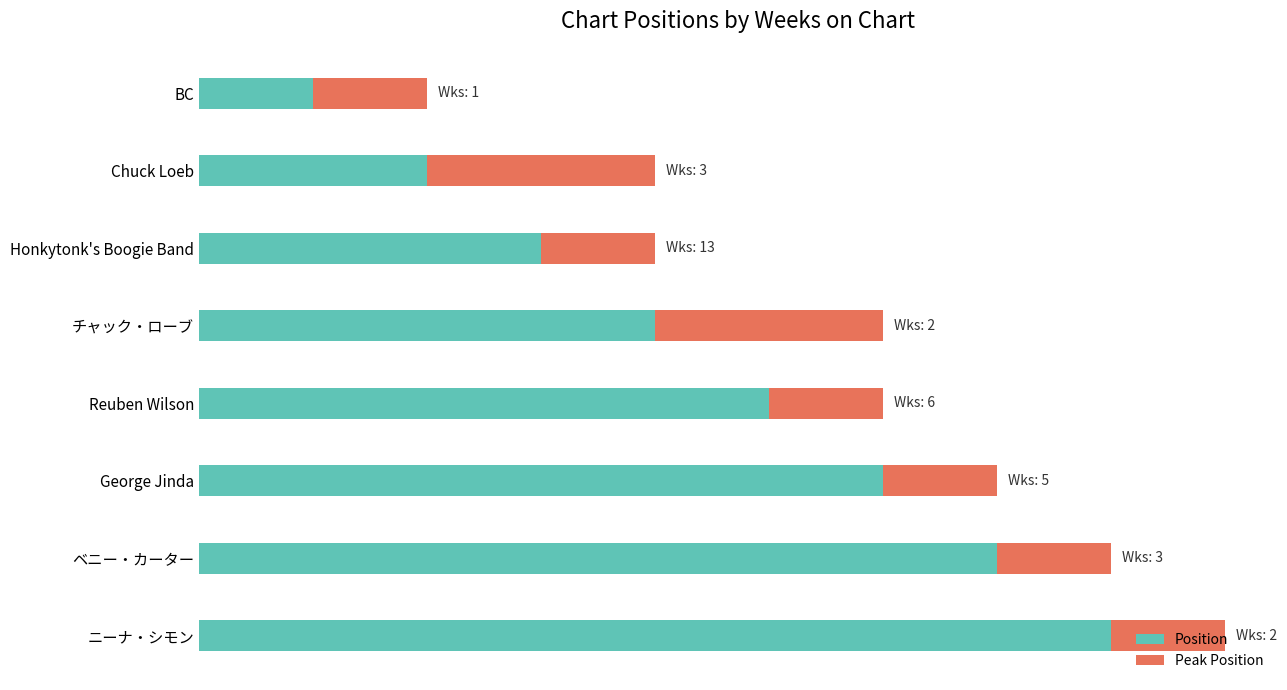

At which label is Position closest to 4?

チャック・ローブ